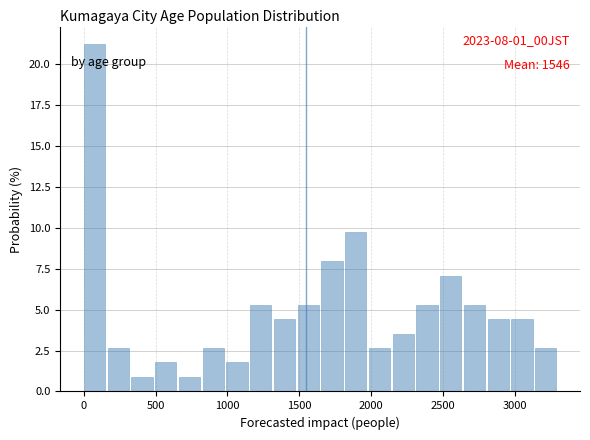

Read against the x-axis, roughly where is the centre of the tallest bar?

50